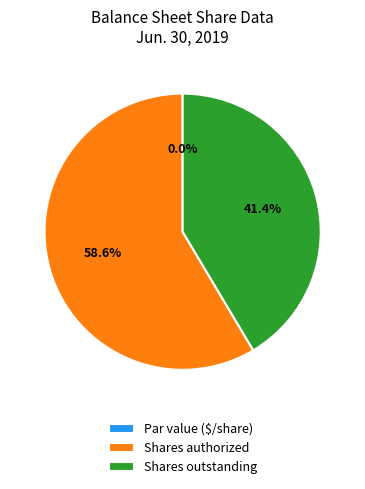

To the nearest percent, what is the difference between the largest and smallest slice percentages?

59%